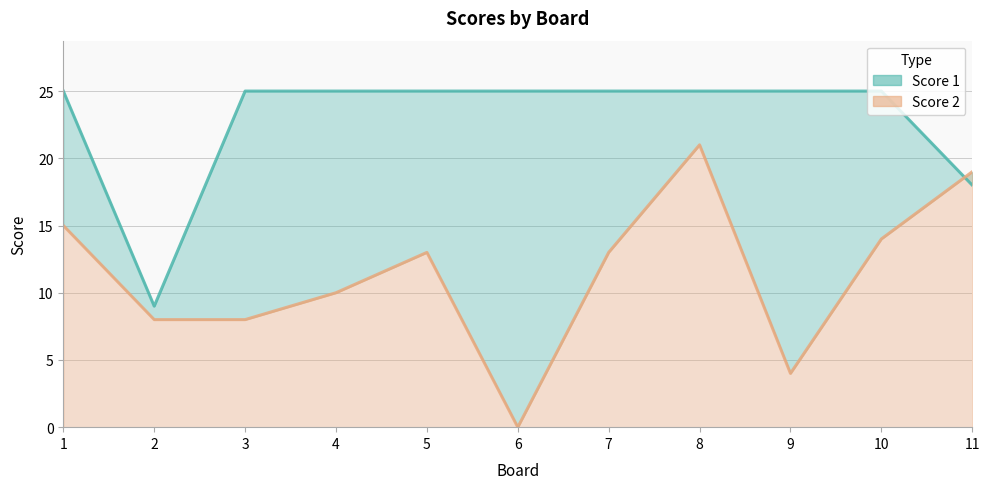

At which label does Score 2 reach its peak?

8